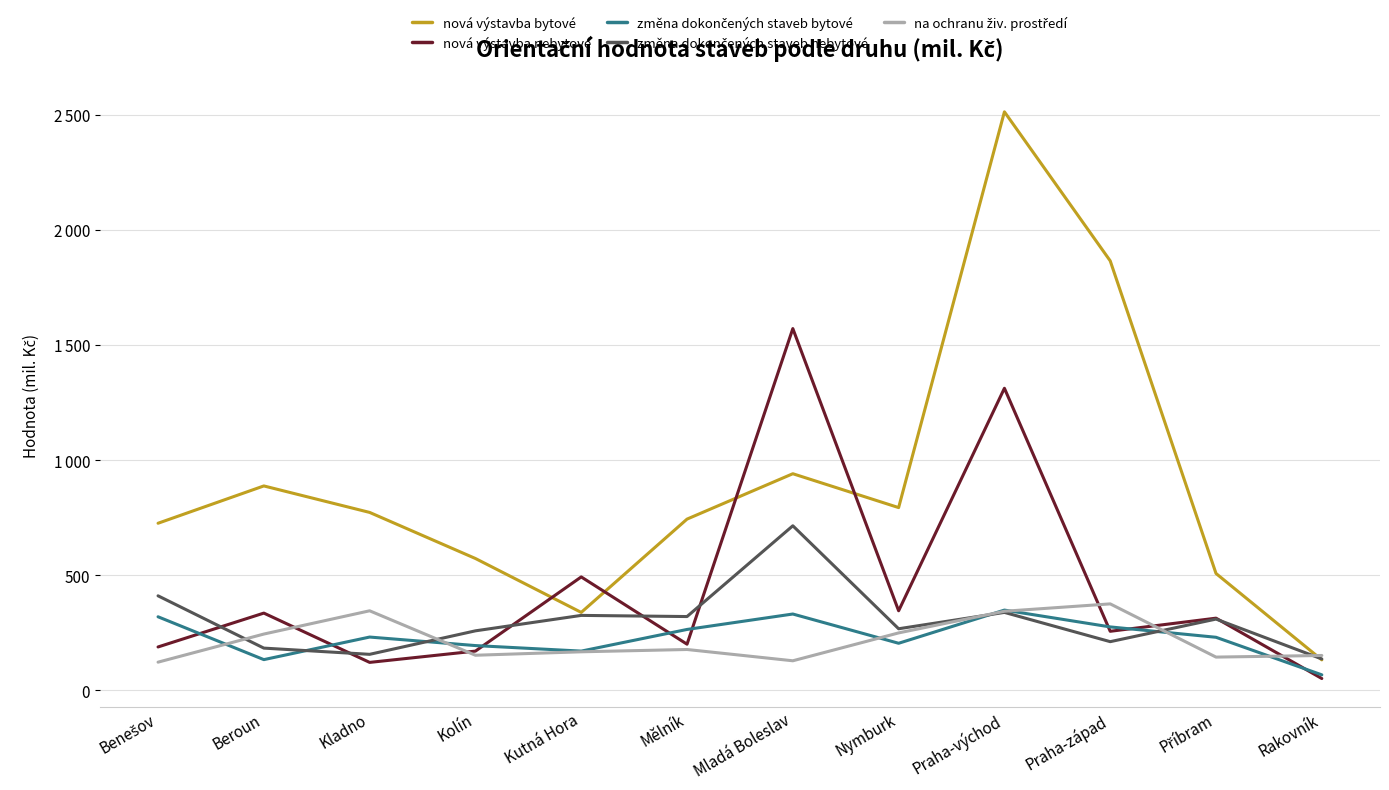

Does the chart have visible grid lines?

Yes